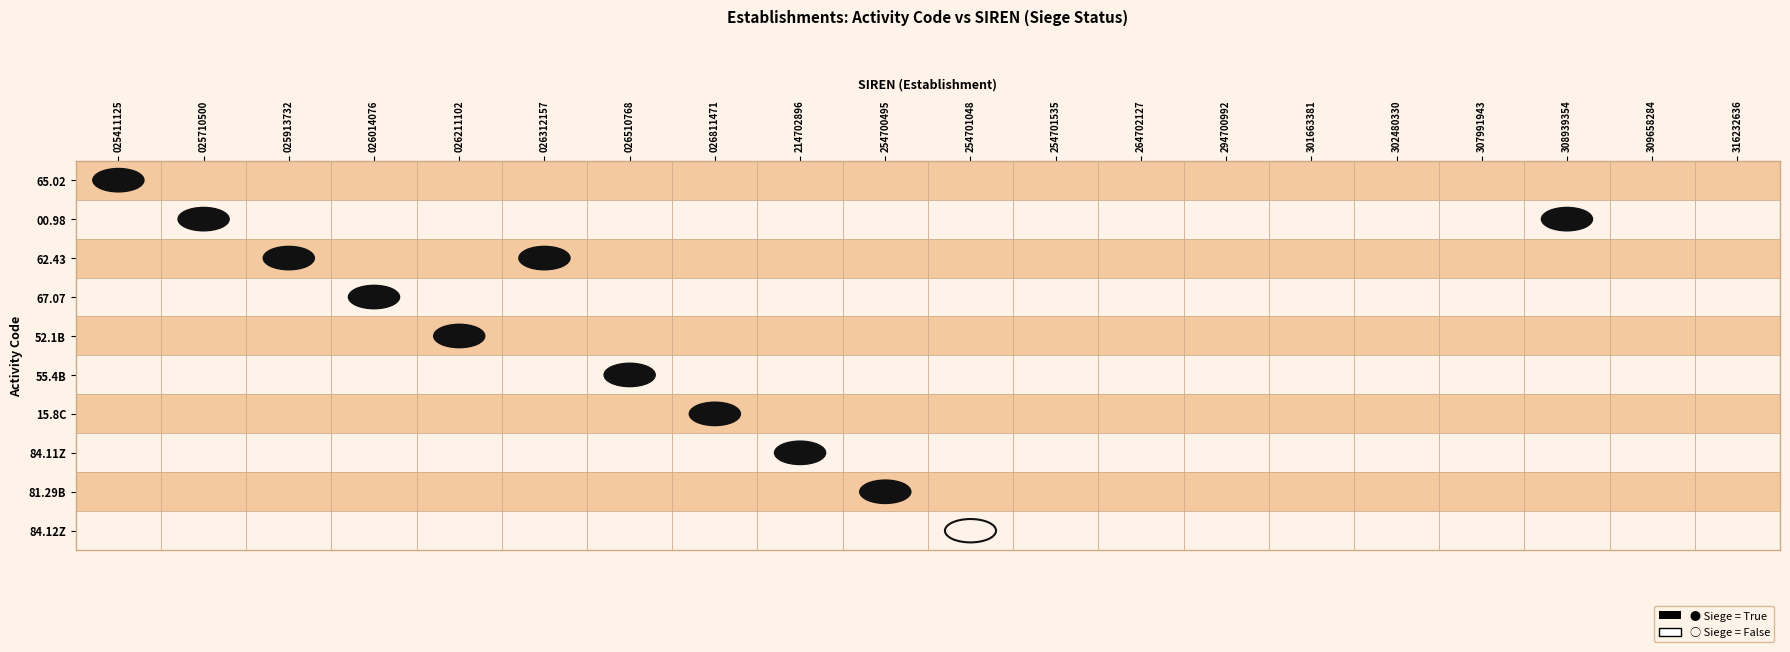

The value of 294700992 at false is 1. True or false?

False